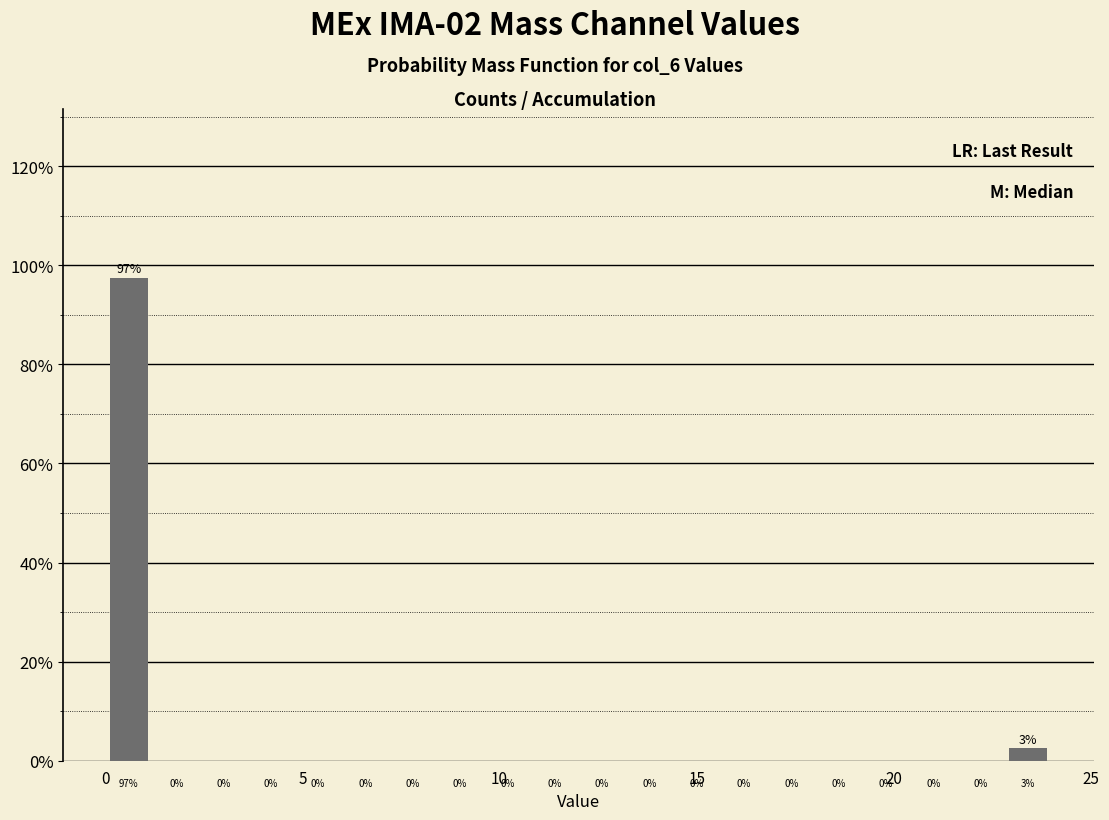

Around what value on the x-axis is the tallest bar? Give the approximate position of its centre, as read against the axis.

0.5